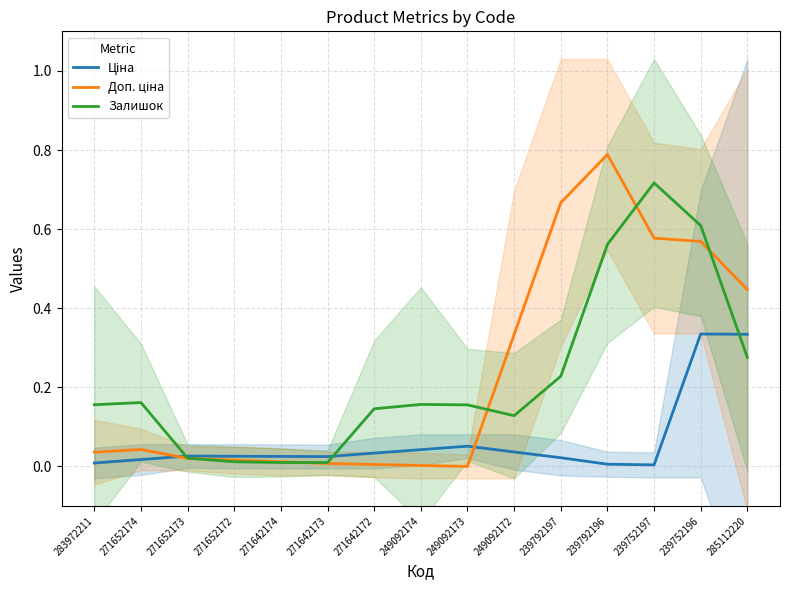

What is the total value across all series at 249092173?

0.2